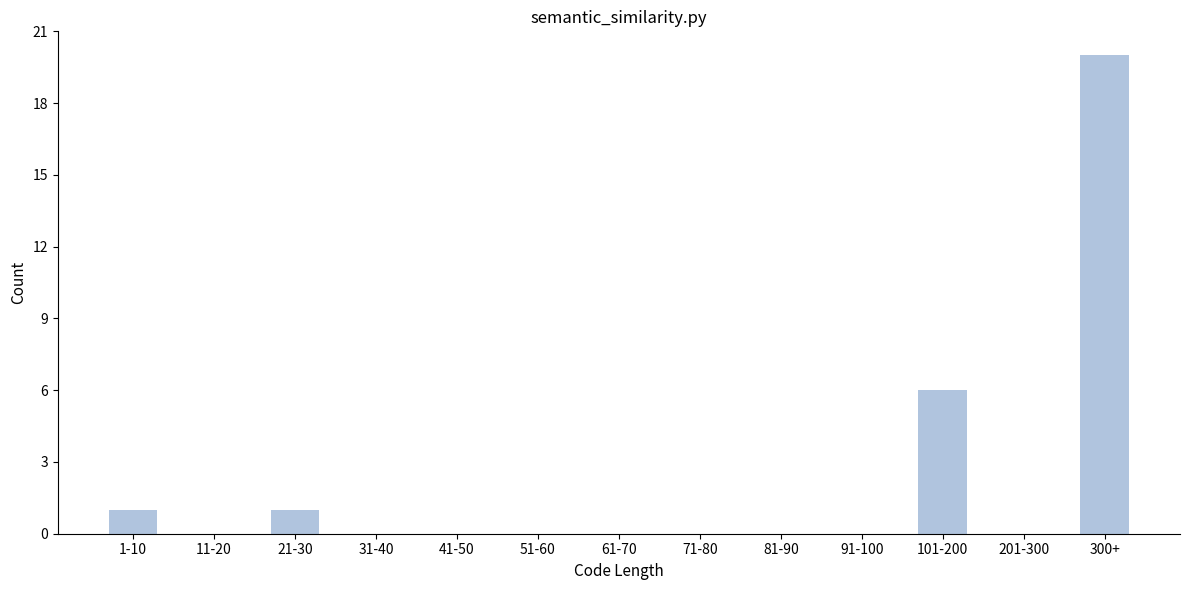

Reading right to left, extract all data points from this chart.

300+=20	201-300=0	101-200=6	91-100=0	81-90=0	71-80=0	61-70=0	51-60=0	41-50=0	31-40=0	21-30=1	11-20=0	1-10=1